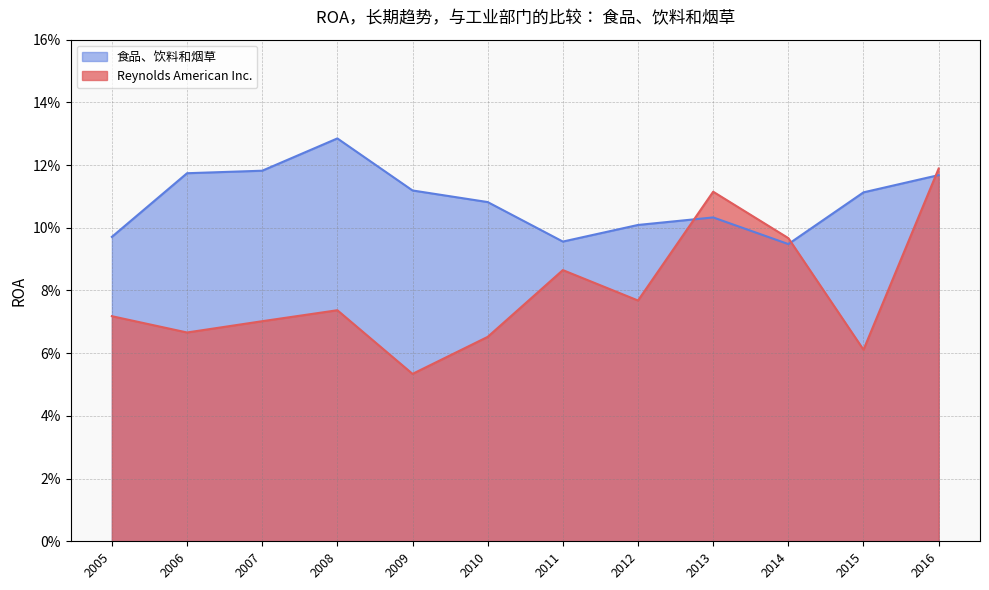

At how many categories does at least one series exceed 0?

12